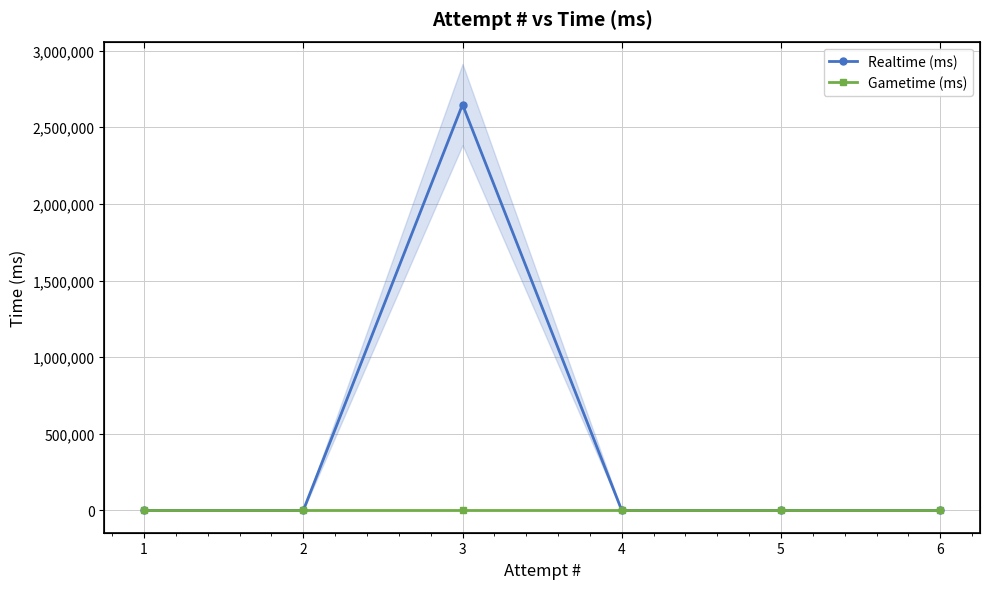

How many values in the Realtime (ms) series exceed 0?

1